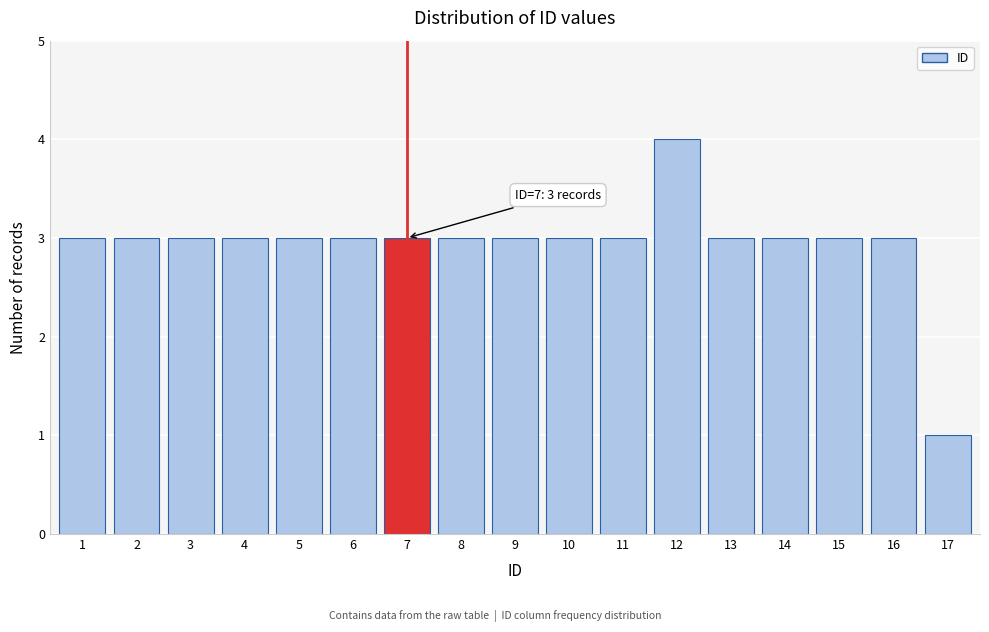

Reading left to right, list all the values displayed in this chart.

1=3	2=3	3=3	4=3	5=3	6=3	7=3	8=3	9=3	10=3	11=3	12=4	13=3	14=3	15=3	16=3	17=1